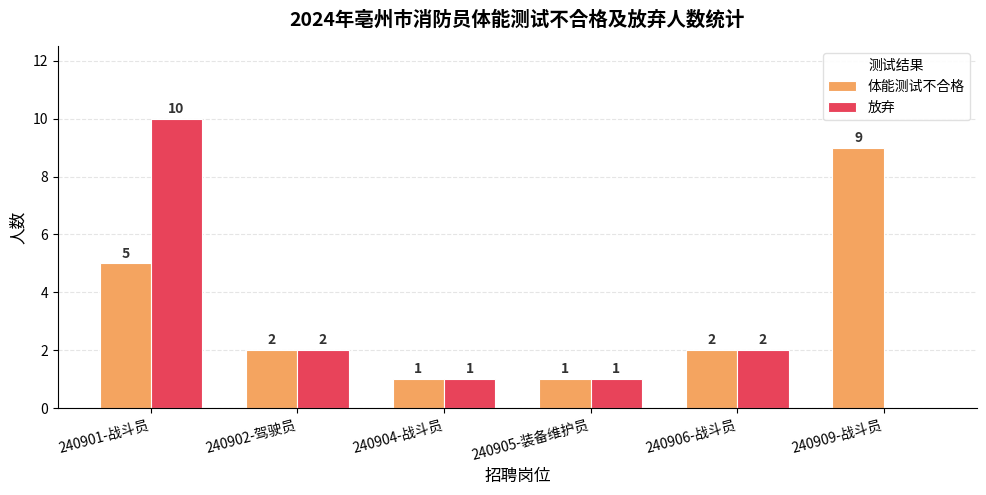

Reading left to right, list all the values displayed in this chart.

体能测试不合格: 240901-战斗员=5	240902-驾驶员=2	240904-战斗员=1	240905-装备维护员=1	240906-战斗员=2	240909-战斗员=9
放弃: 240901-战斗员=10	240902-驾驶员=2	240904-战斗员=1	240905-装备维护员=1	240906-战斗员=2	240909-战斗员=0